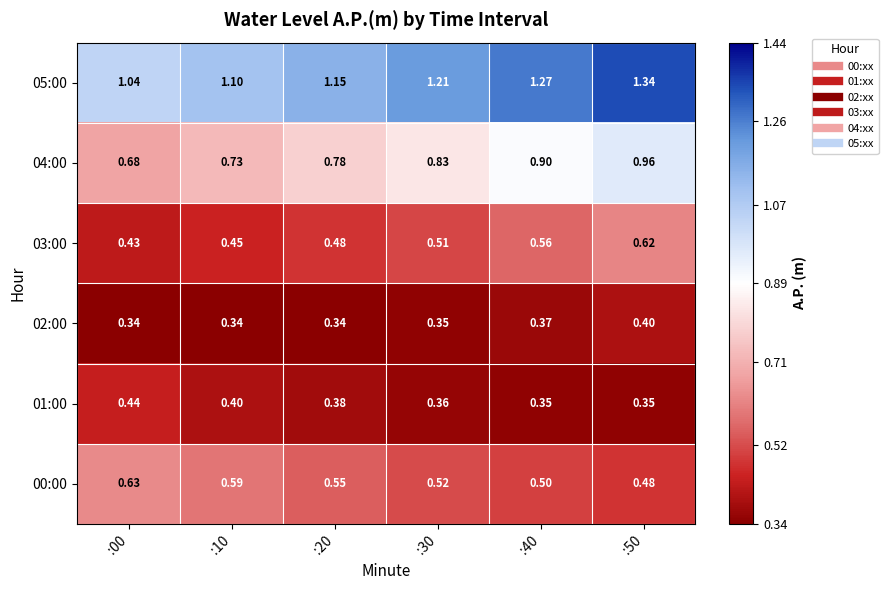

Which label corresponds to the smallest value in the chart?

:00